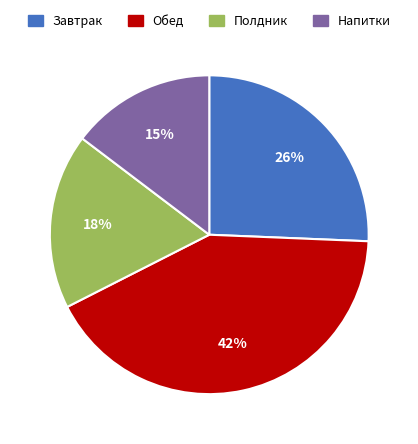

To the nearest percent, what is the difference between the largest and smallest slice percentages?

27%